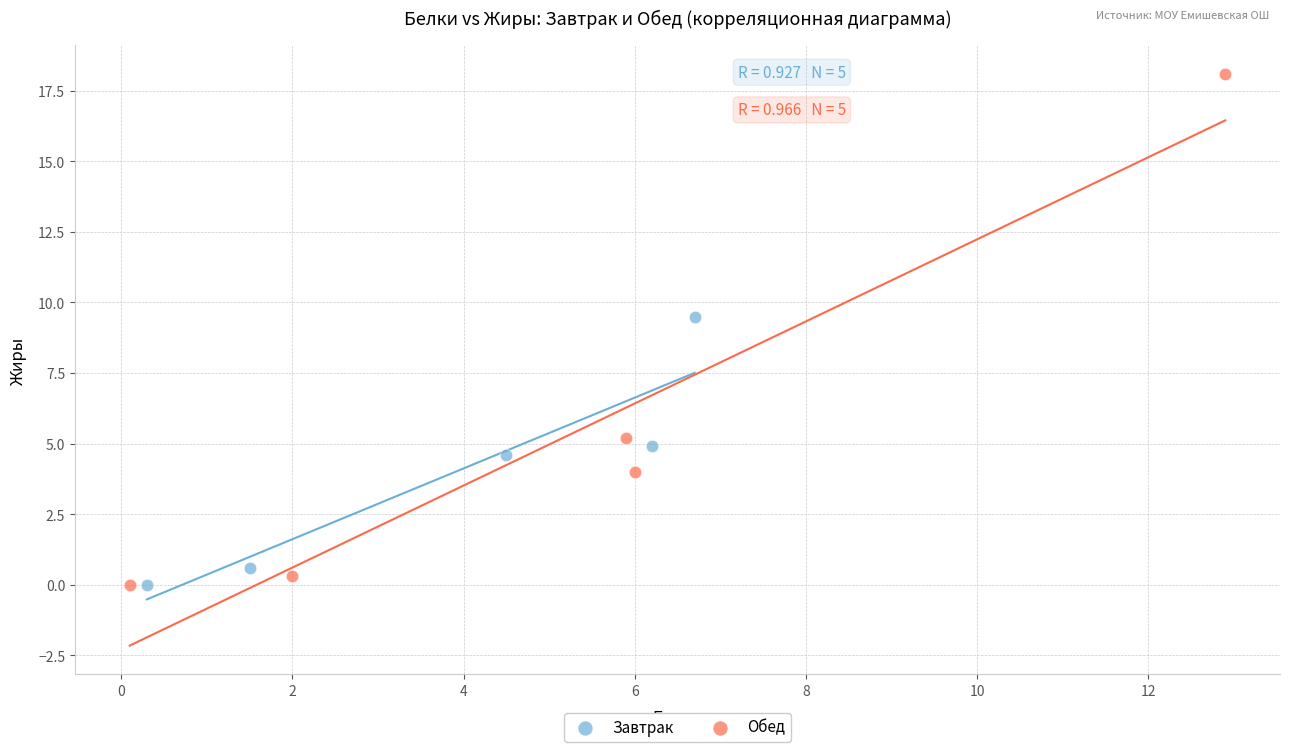

Which series reaches the maximum Y coordinate?

Обед